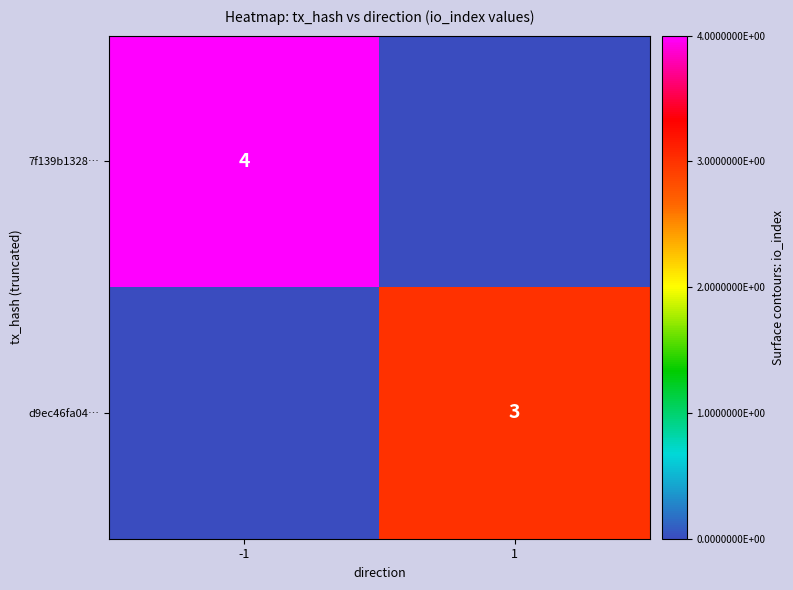

At how many categories does at least one series exceed 1?

2